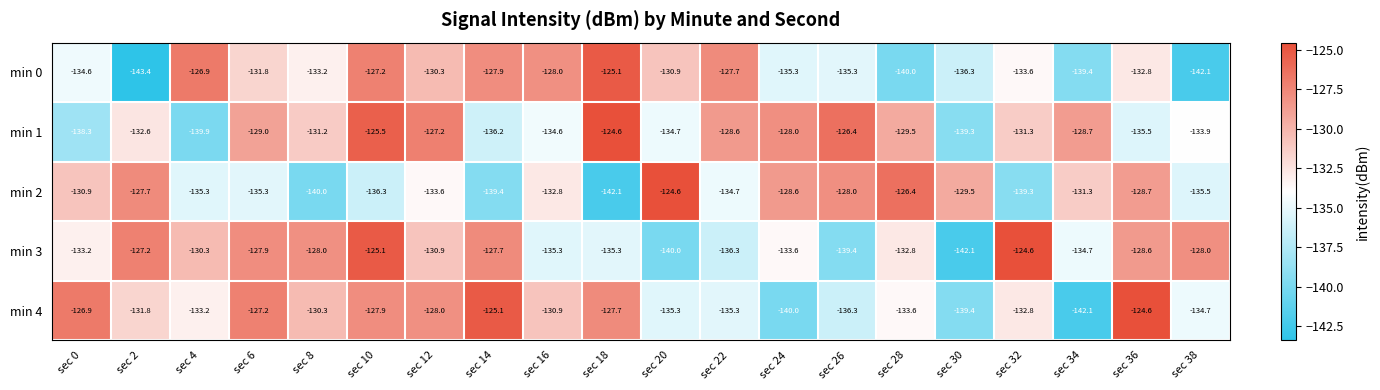

Which series changed the most between sec 22 and sec 26?

min 0